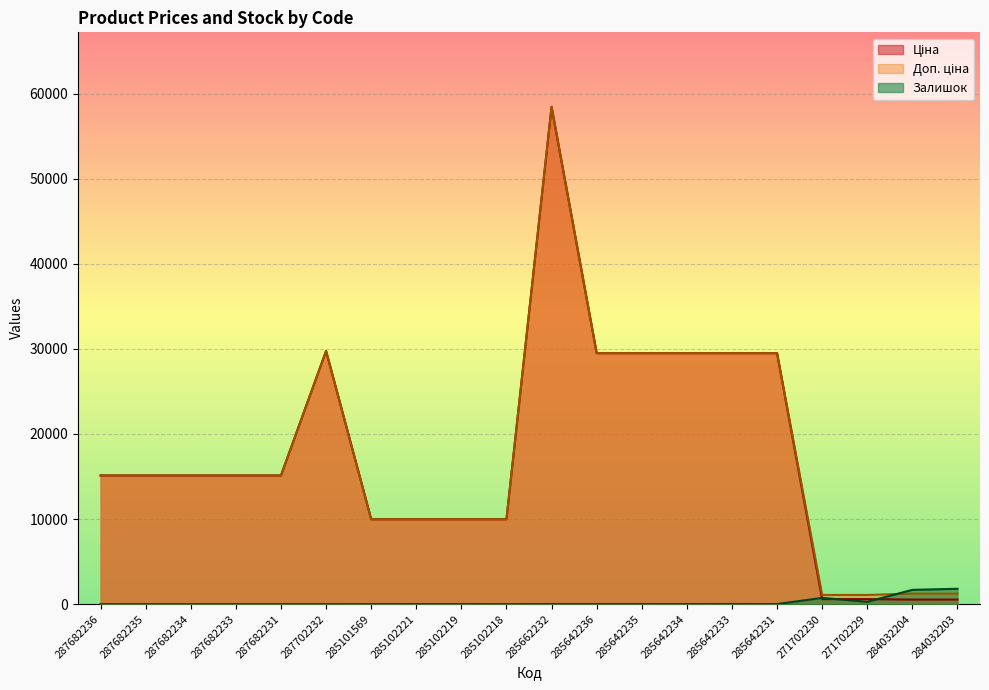

Which series changed the most between 287702232 and 285102218?

Ціна